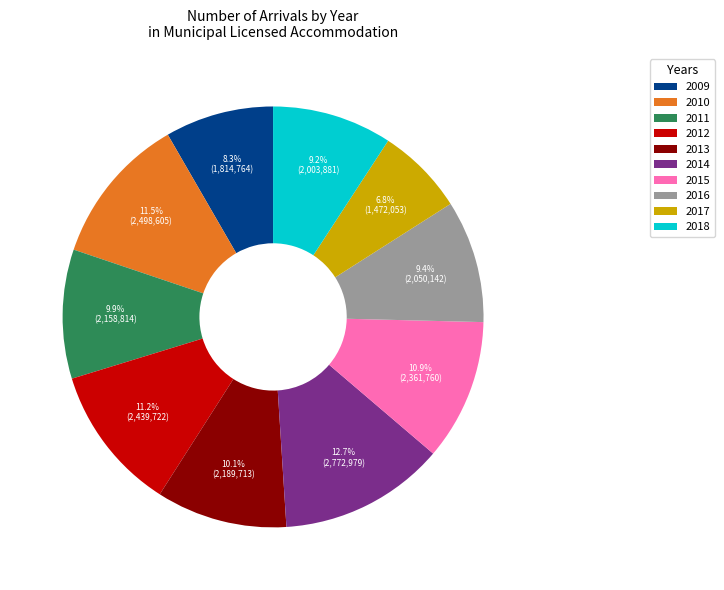

Is the sum of 2012 and 2017 greater than half?

No